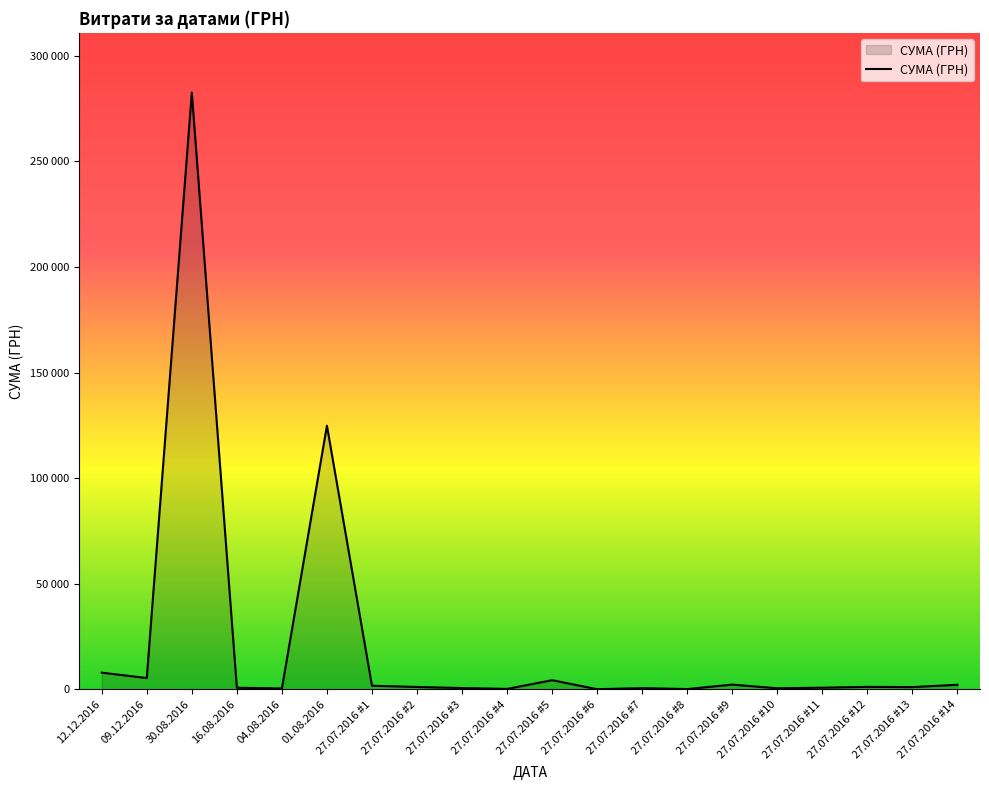

What is the ratio of the value at 01.08.2016 to the value at 27.07.2016 #3?

185.2